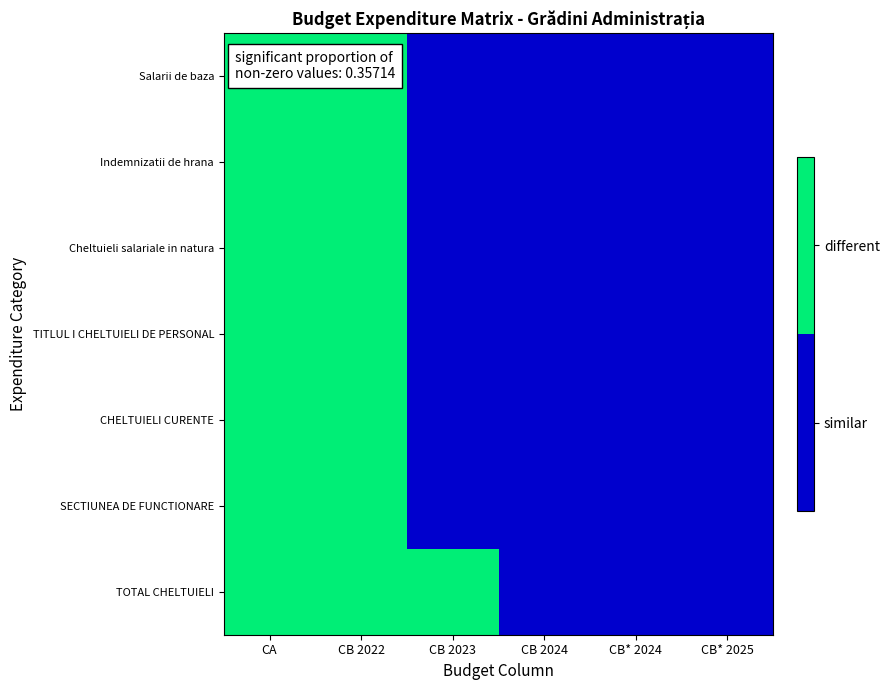

Which series has the widest spread of values?

Salarii de baza